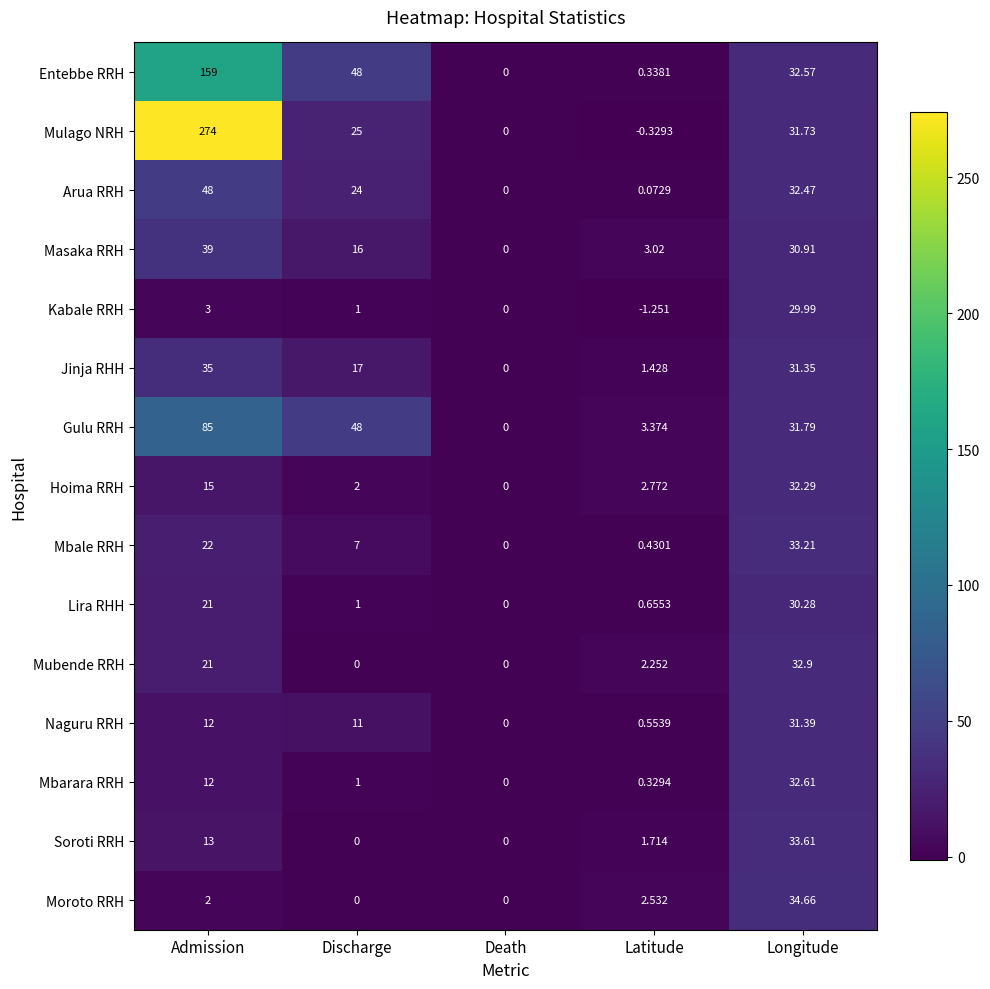

Where is Hoima RRH nearest to the value 16?

Admission